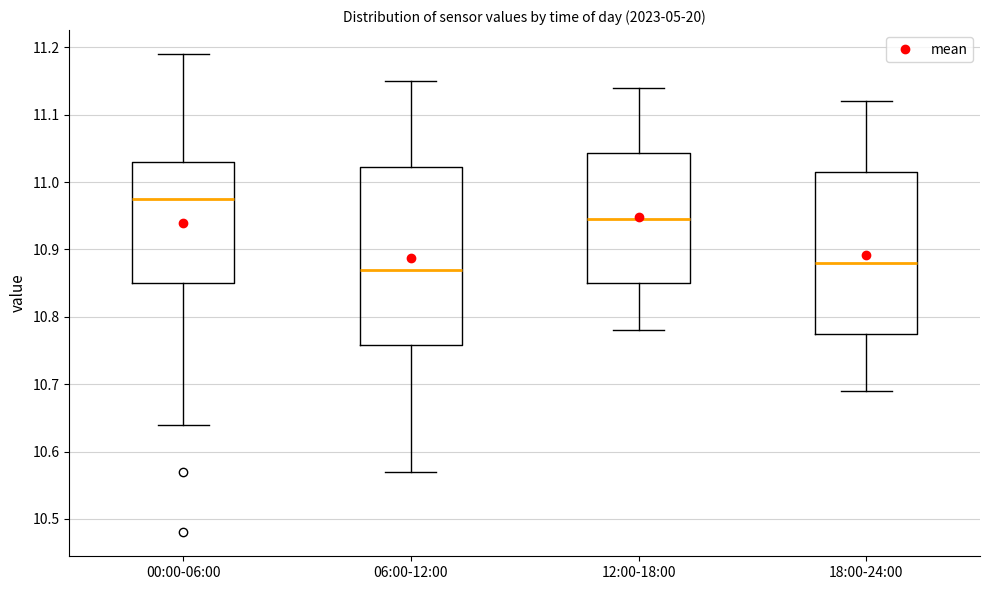

Comparing the boxes themselves (not the whiskers), which one is the tallest?

06:00-12:00